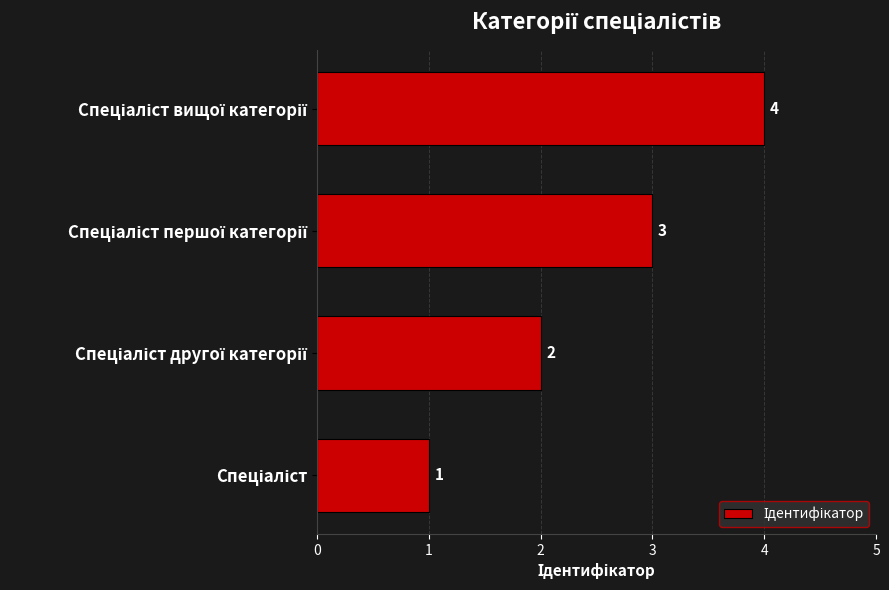

What is the maximum value shown in the chart?

4